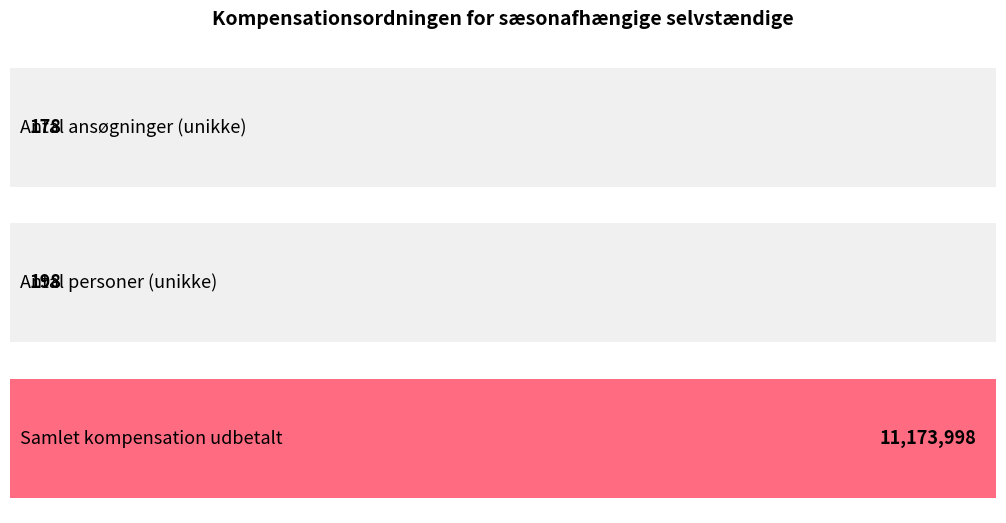

Is it true that the value at Antal personer (unikke) is 275?

False